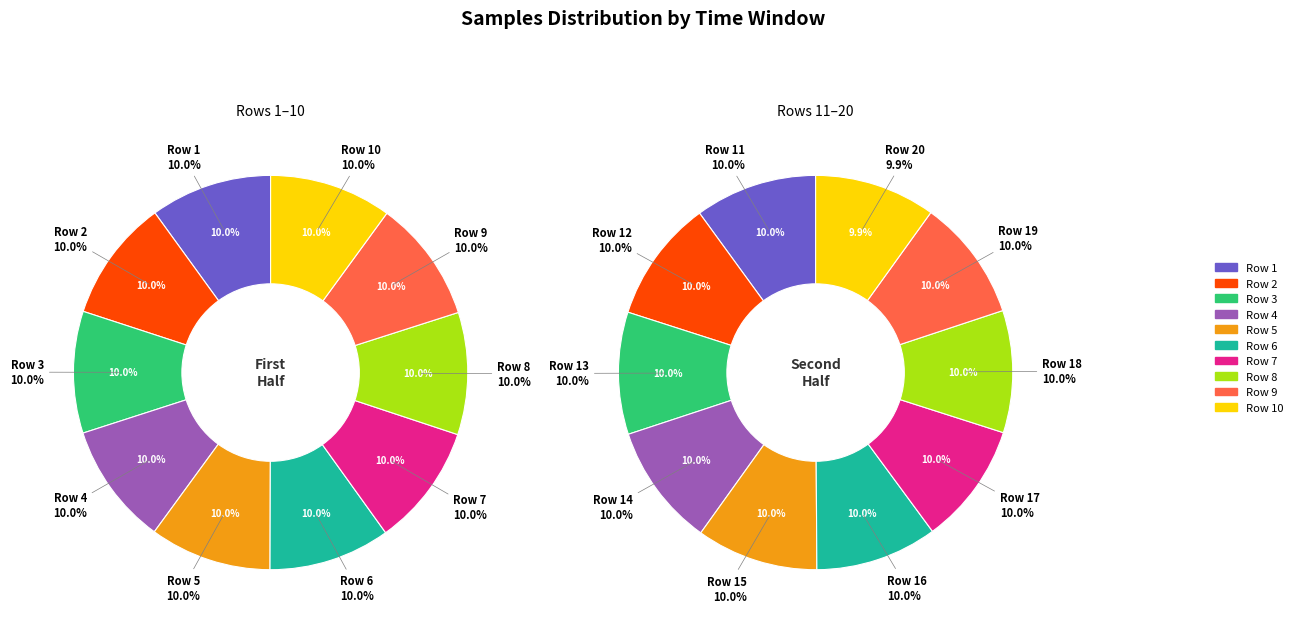

Count the number of slices in the pie.

20